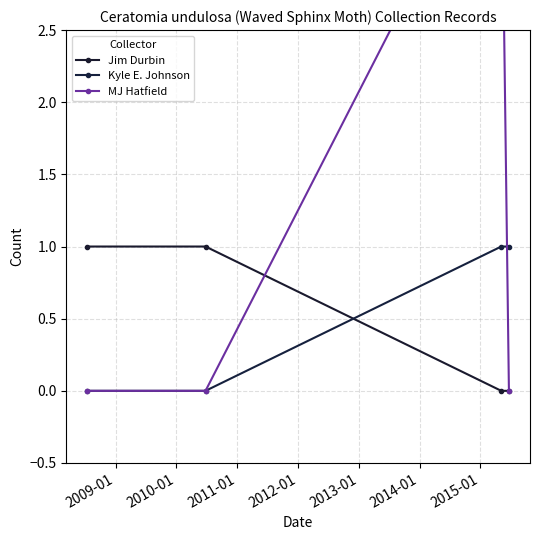

How many categories are shown in the chart?

4